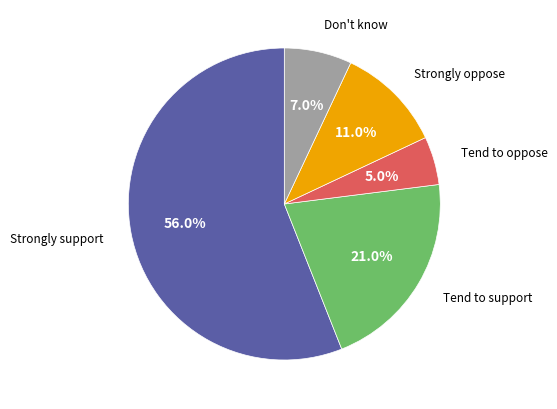

Does any single category account for the majority?

Yes